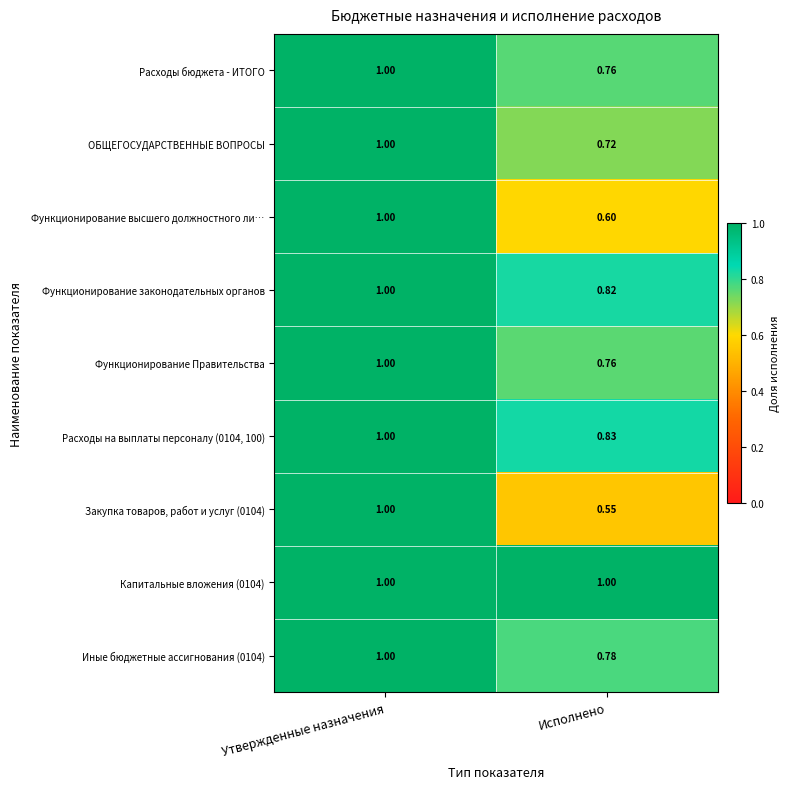

Which category has the highest value in the ОБЩЕГОСУДАРСТВЕННЫЕ ВОПРОСЫ series?

Утвержденные назначения